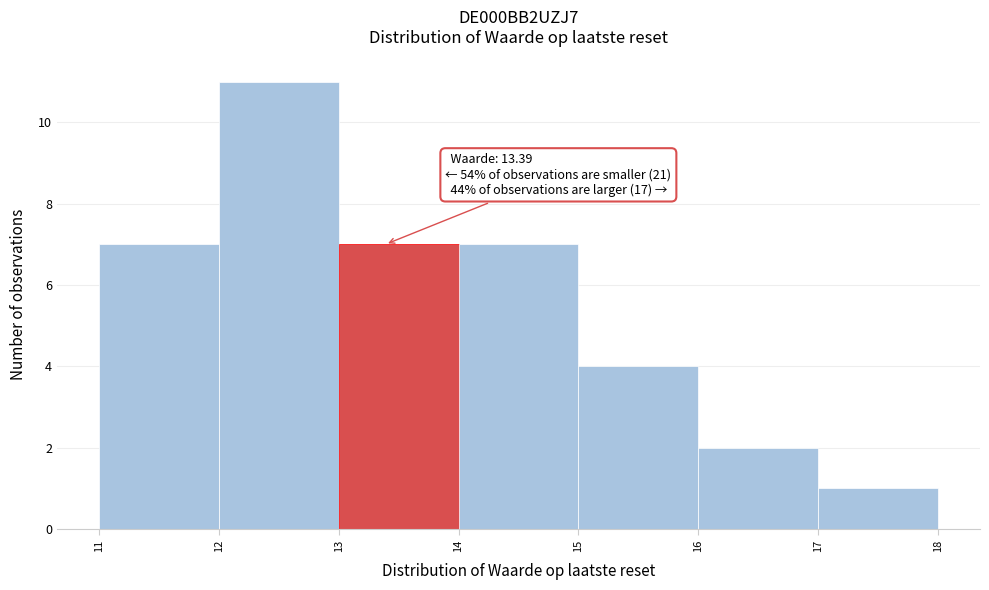

Over which range of the x-axis is the bar tallest?

12 to 13